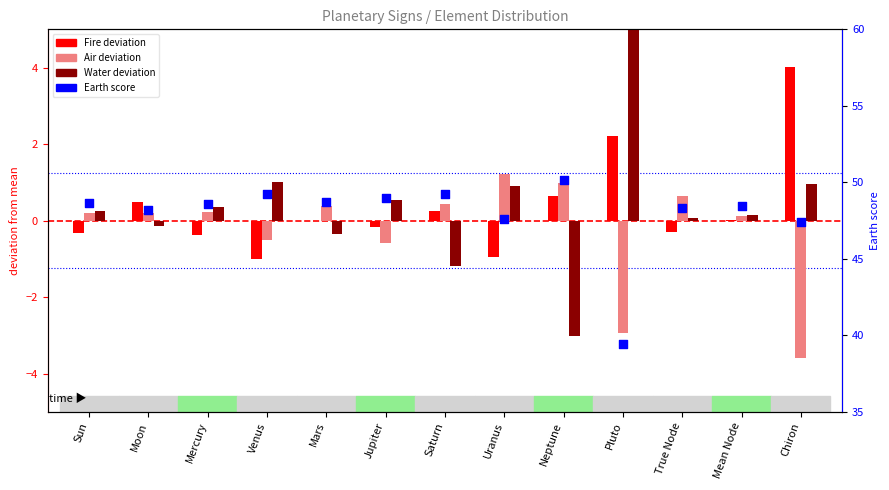

At how many categories does at least one series exceed 19?

13